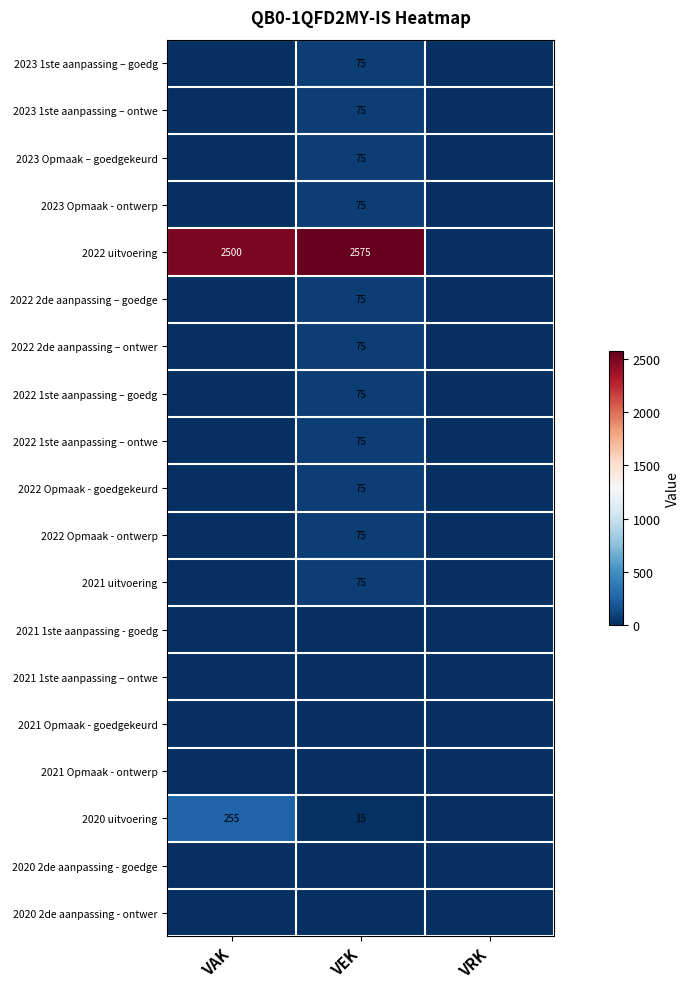

What is the maximum value shown in the chart?

2575